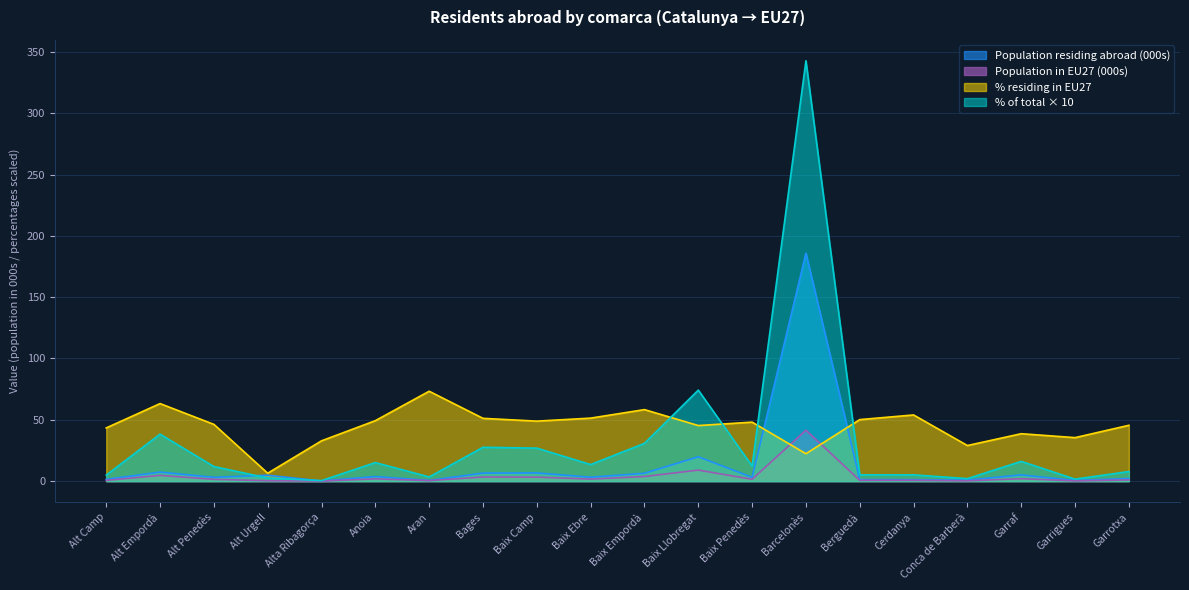

What is the difference between the maximum and second lowest values in the % residing in EU27 series?

50.9